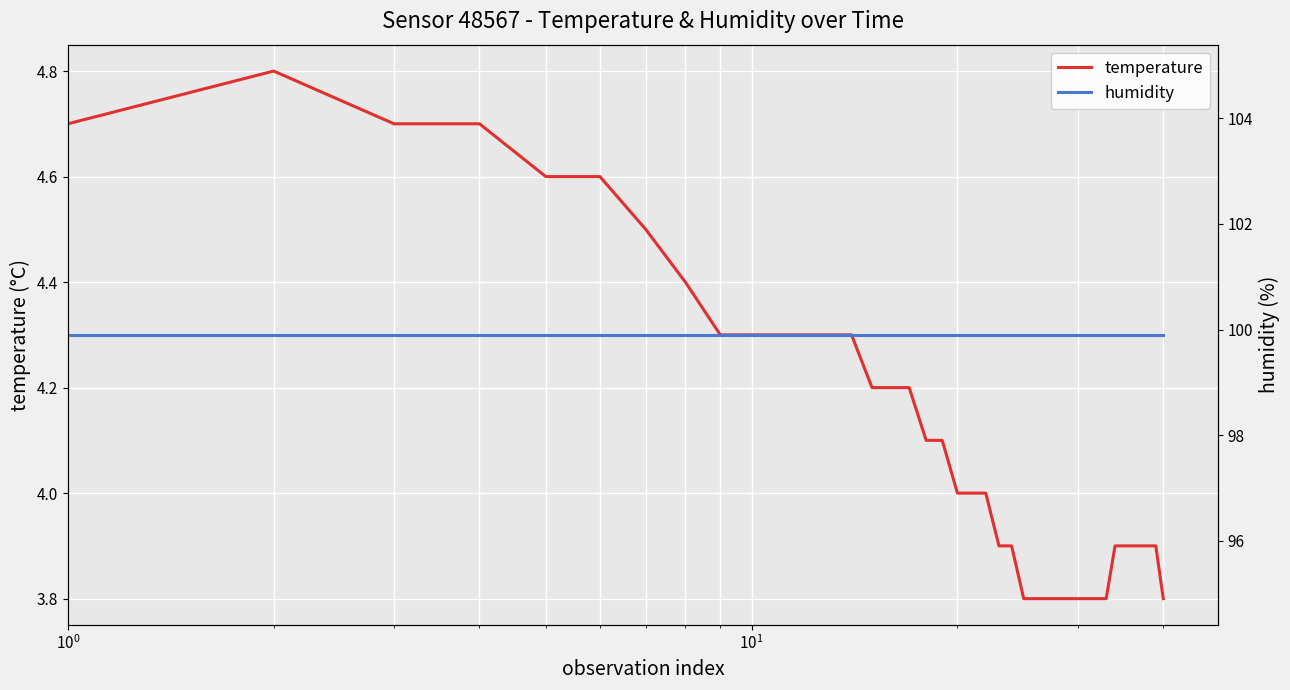

What is the maximum value for temperature?

4.8